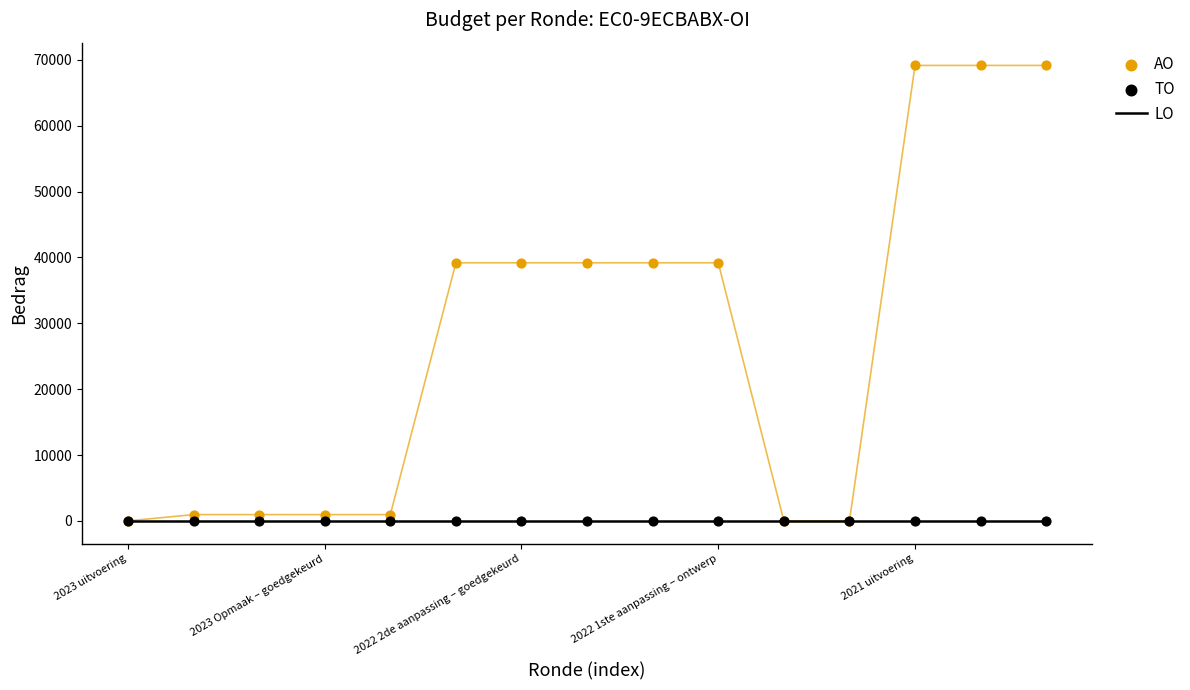

Which series has the largest Y range (max minus min)?

AO